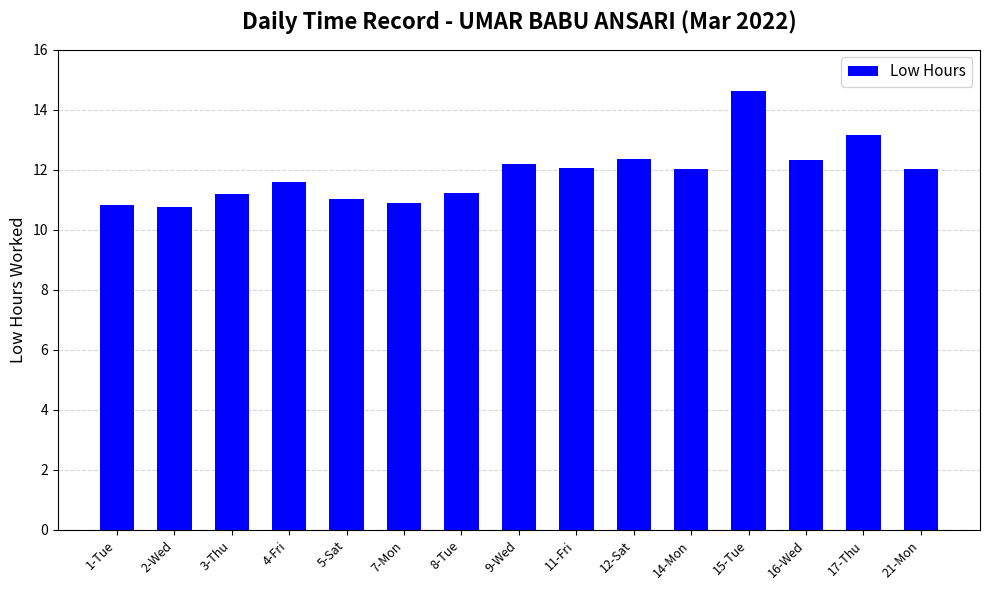

Between 8-Tue and 14-Mon, which is larger?

14-Mon